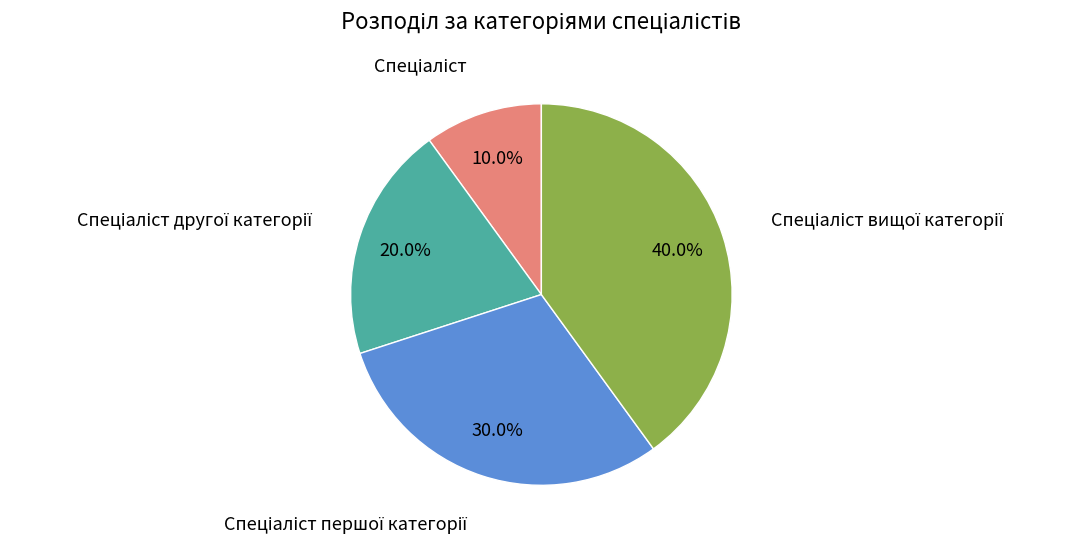

Is there any slice that represents more than half of the pie?

No